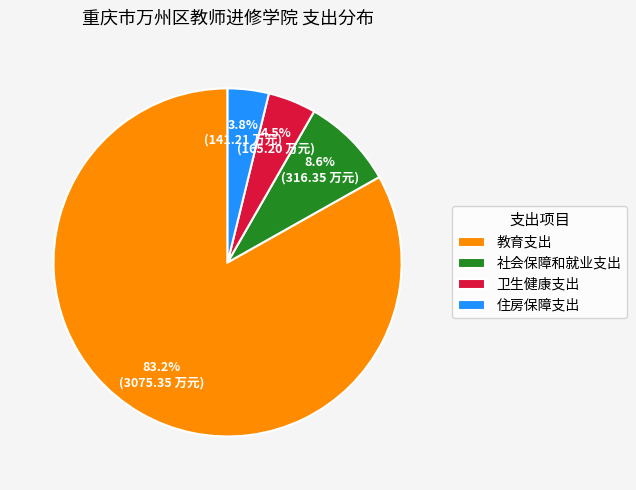

Combined, what portion of the pie is 教育支出 and 卫生健康支出?

87.6%